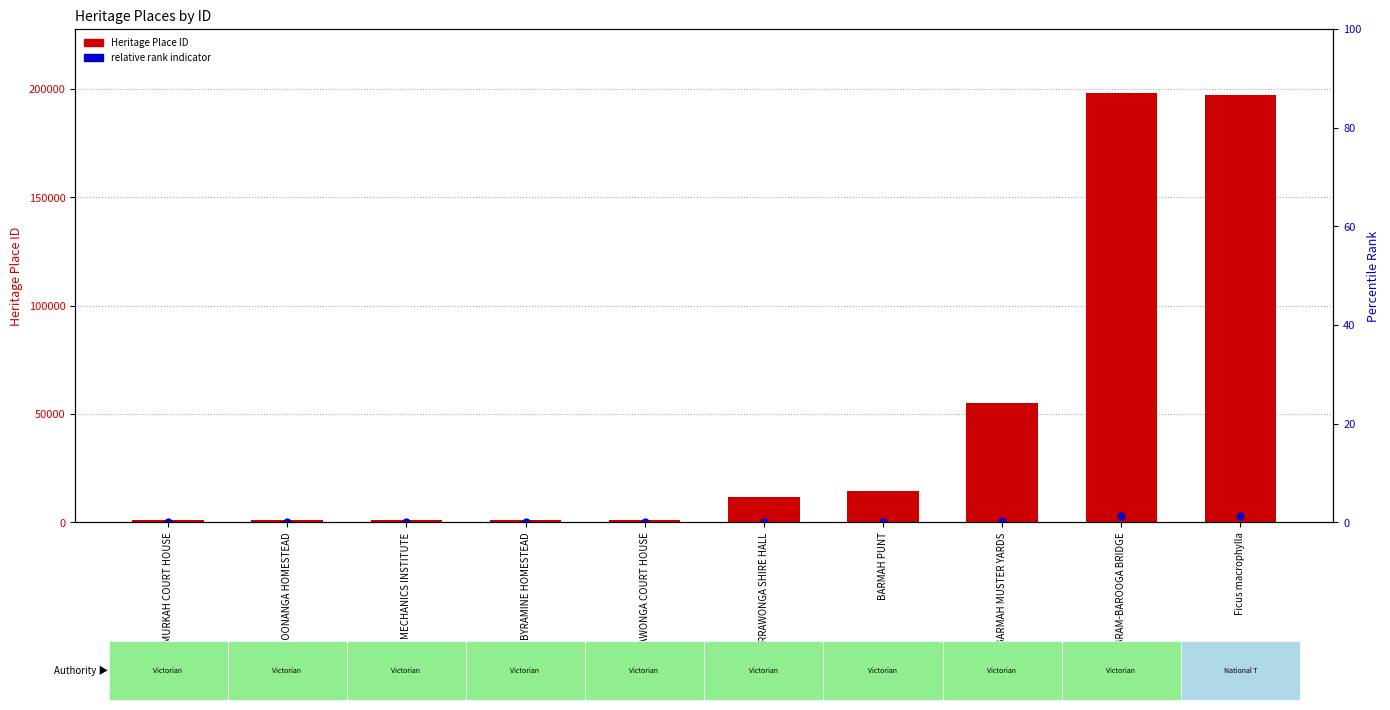

What is the total value across all series at YARRAWONGA SHIRE HALL?

11979.0